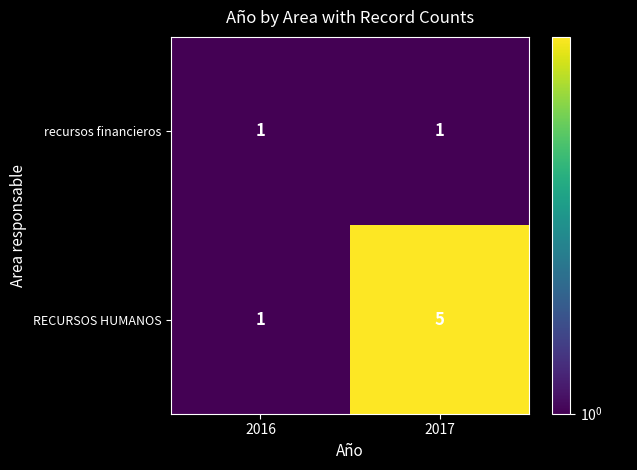

Reading left to right, list all the values displayed in this chart.

recursos financieros: 1	1
RECURSOS HUMANOS: 1	5